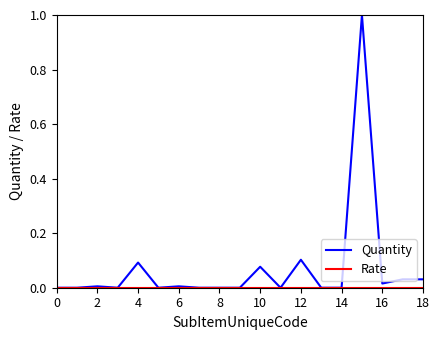

Which series has the largest range (max minus min)?

Quantity